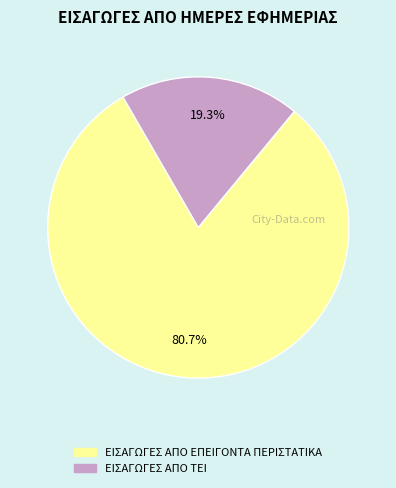

Count the number of slices in the pie.

2